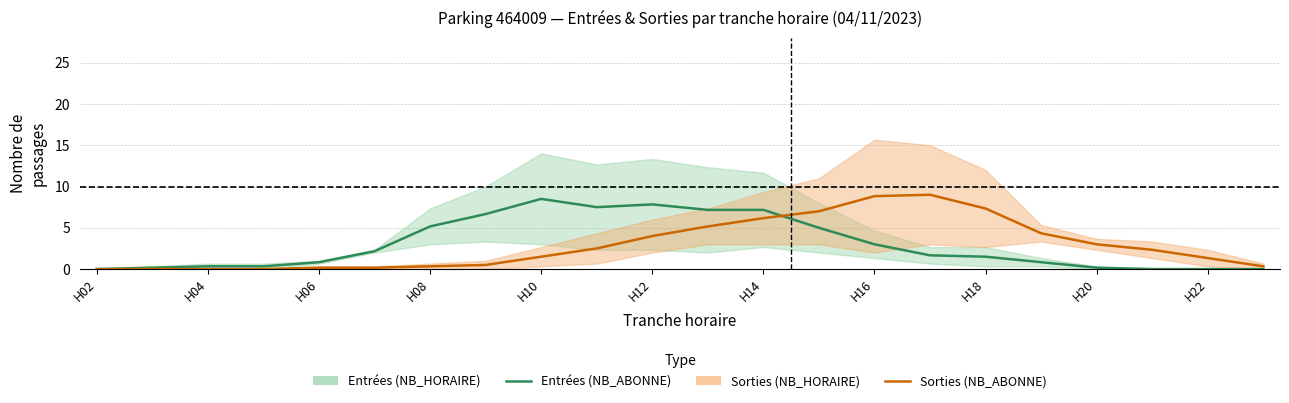

At which label does NB_ABONNE_SORTIES reach its minimum?

H02